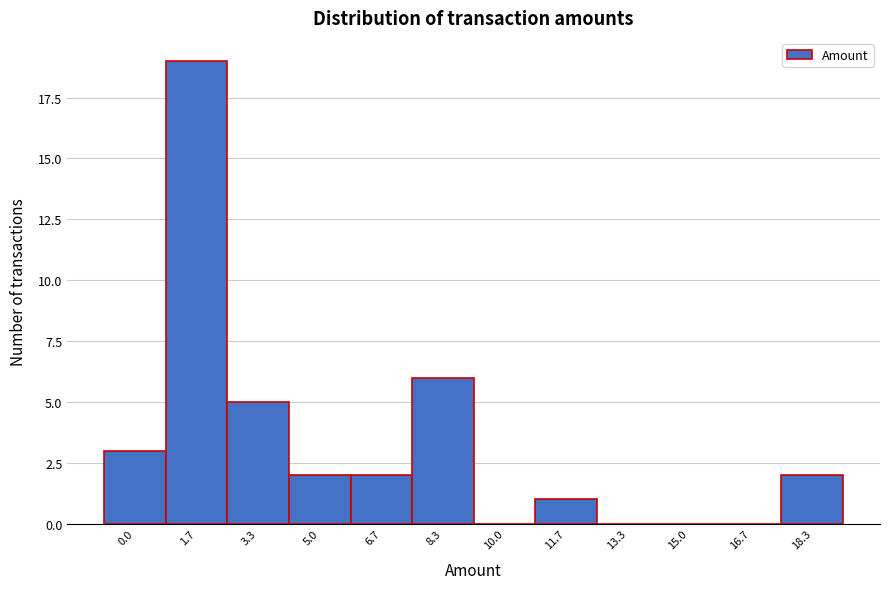

Reading left to right, transcribe all the data shown in this chart.

0.0=3	1.7=19	3.3=5	5.0=2	6.7=2	8.3=6	10.0=0	11.7=1	13.3=0	15.0=0	16.7=0	18.3=2